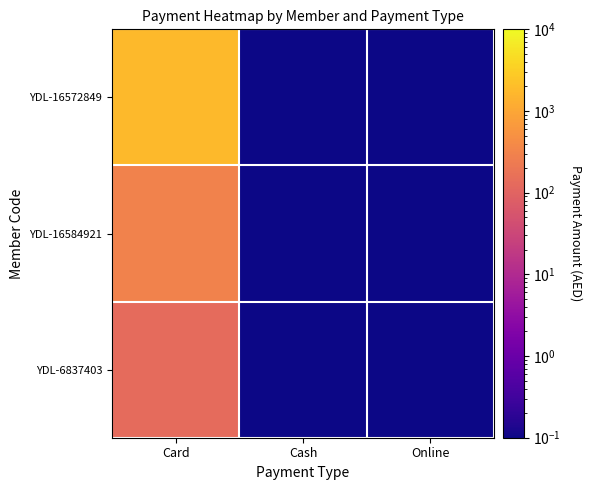

List the series in order of their peak value, lowest first.

YDL-6837403, YDL-16584921, YDL-16572849